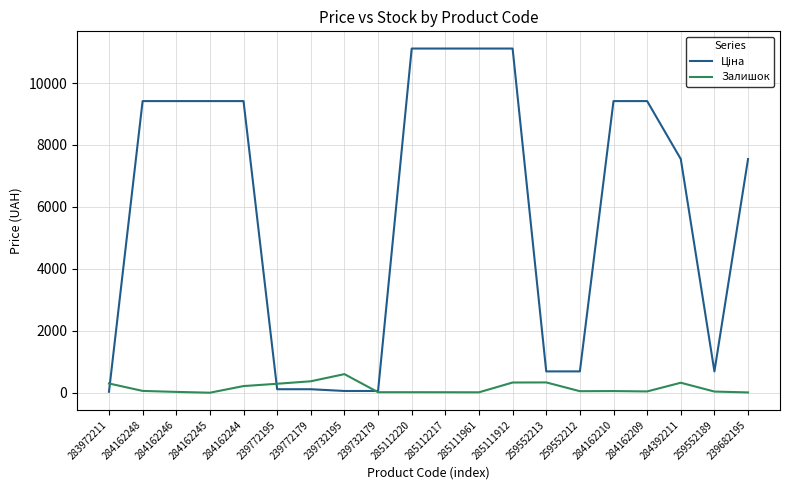

The Залишок series shows 323.0 at 284392211. True or false?

True